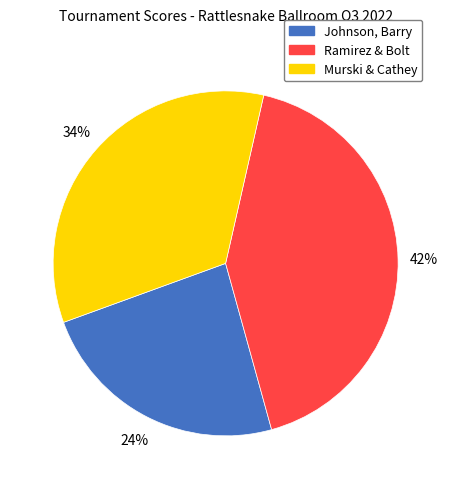

Is there any slice that represents more than half of the pie?

No